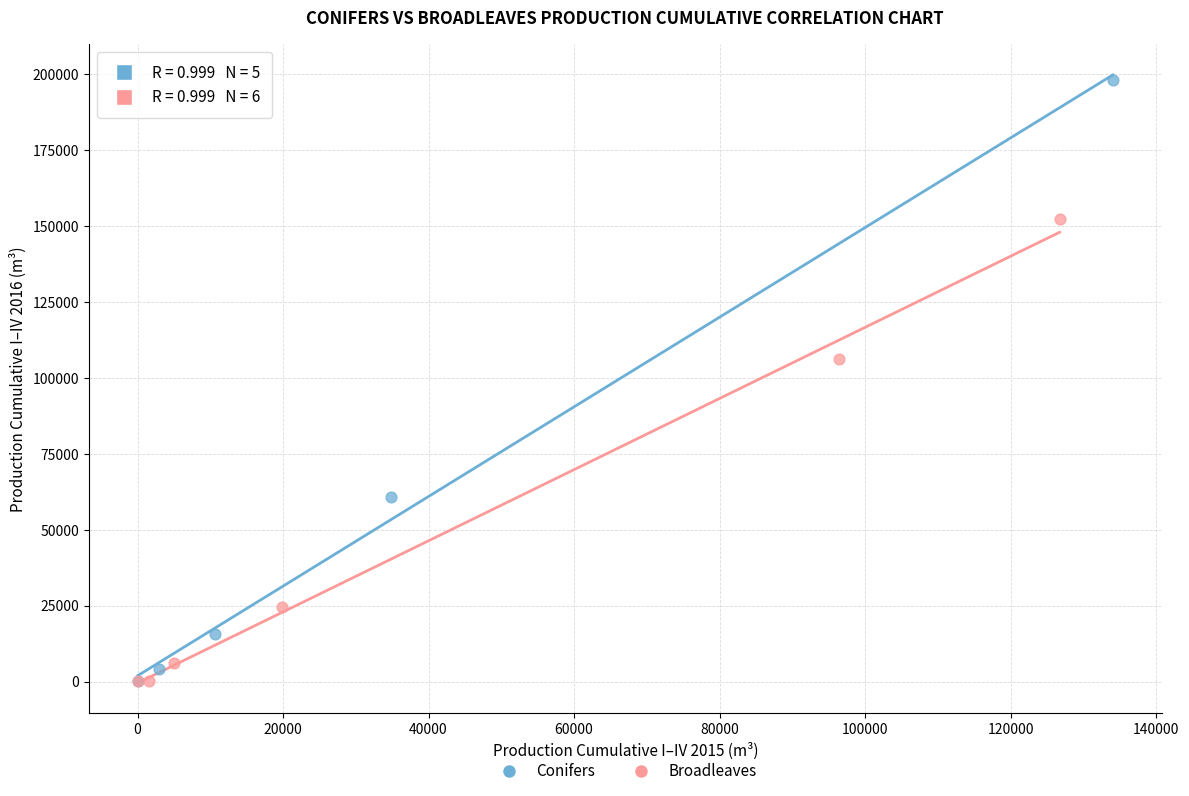

Which series reaches the maximum Y coordinate?

Conifers